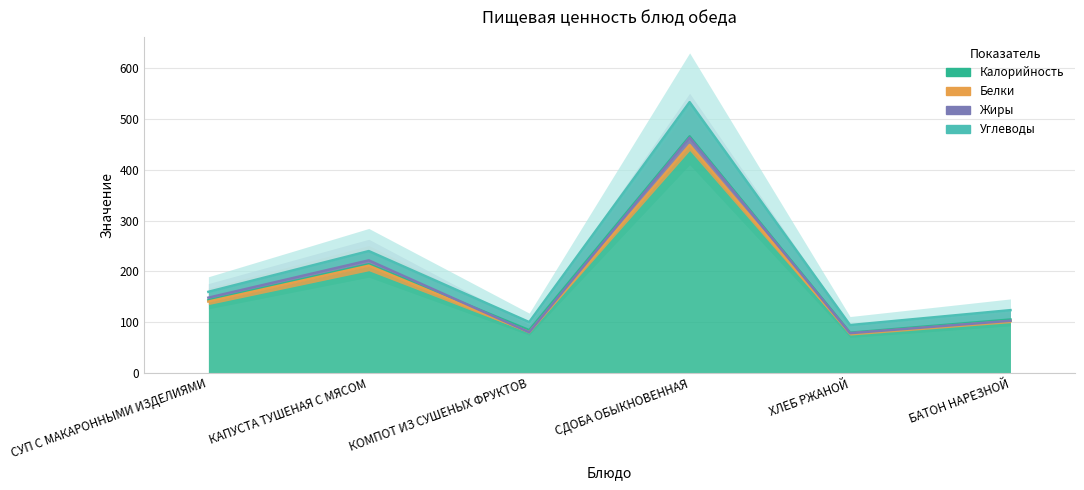

True or false: Жиры has a value of 1 at БАТОН НАРЕЗНОЙ.

False